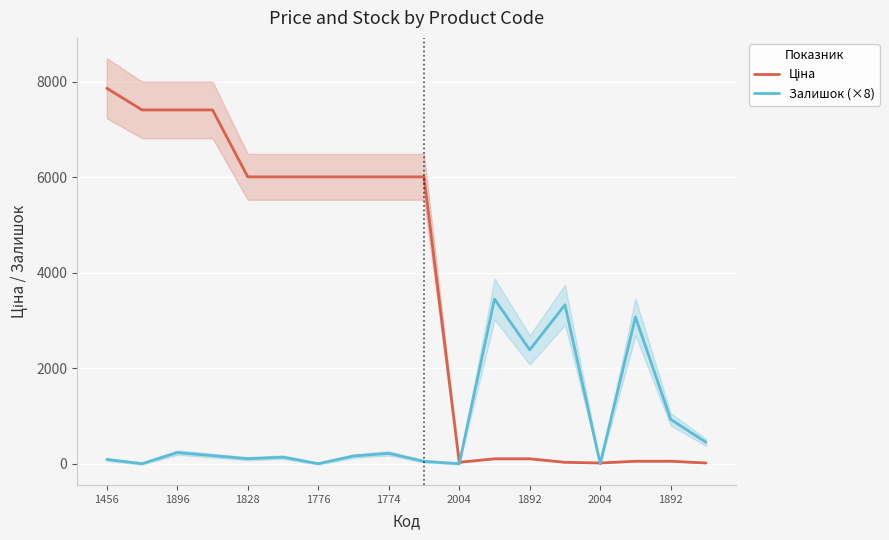

List the series in order of their peak value, lowest first.

Залишок (×8), Ціна